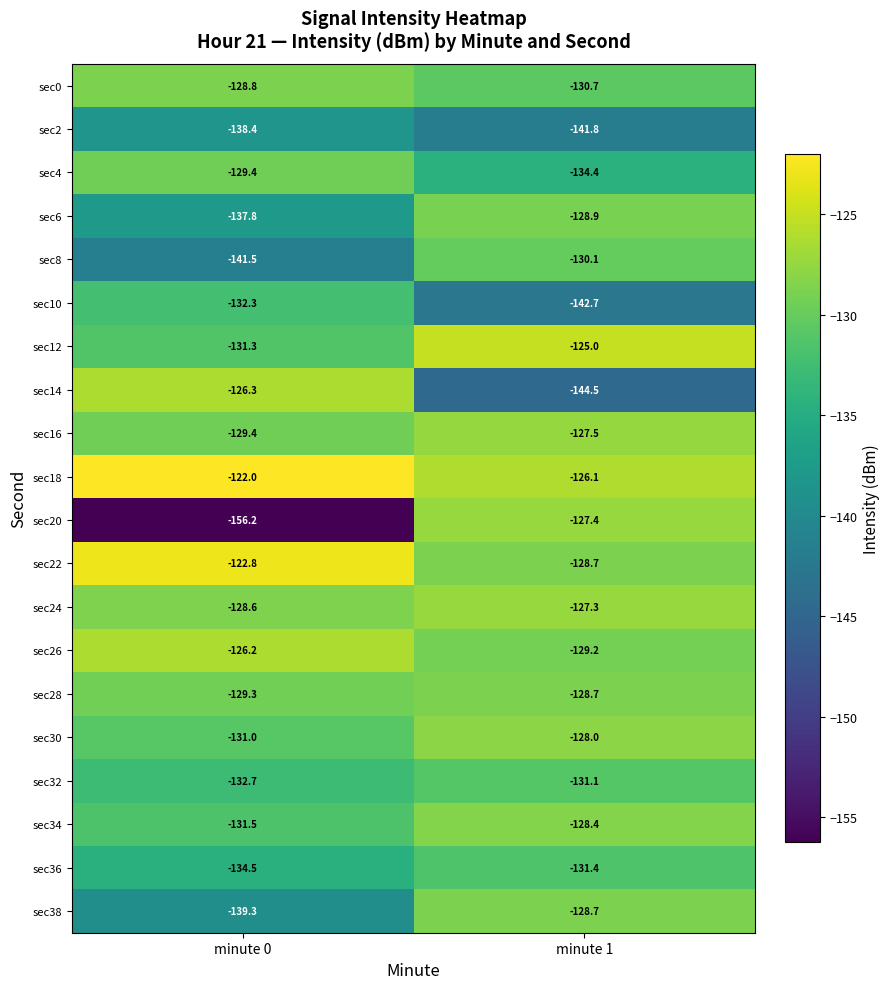

What is the lowest value of the sec36 series?

-134.5